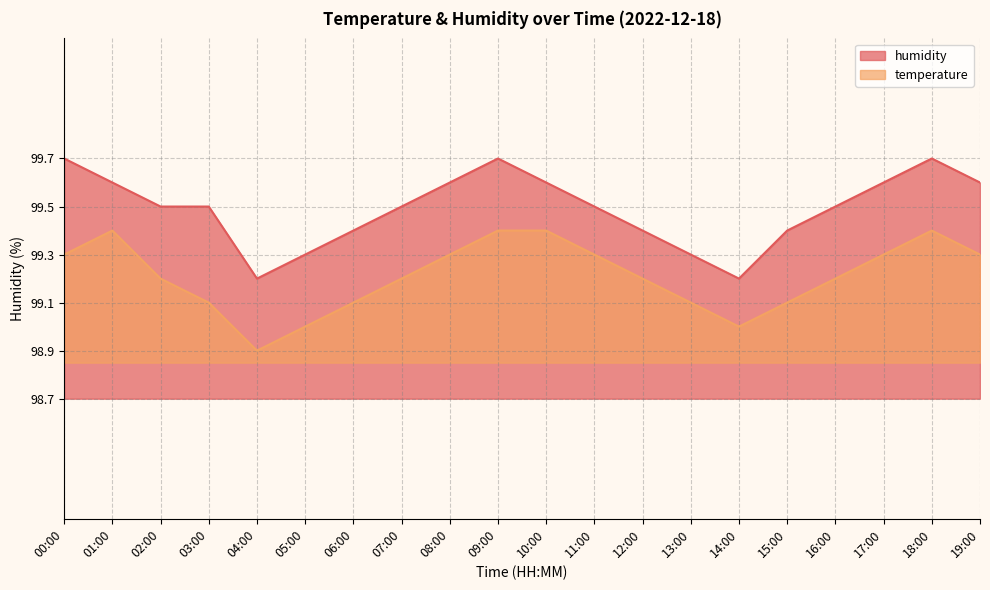

Rank the series by their average value, from lowest to highest.

temperature, humidity